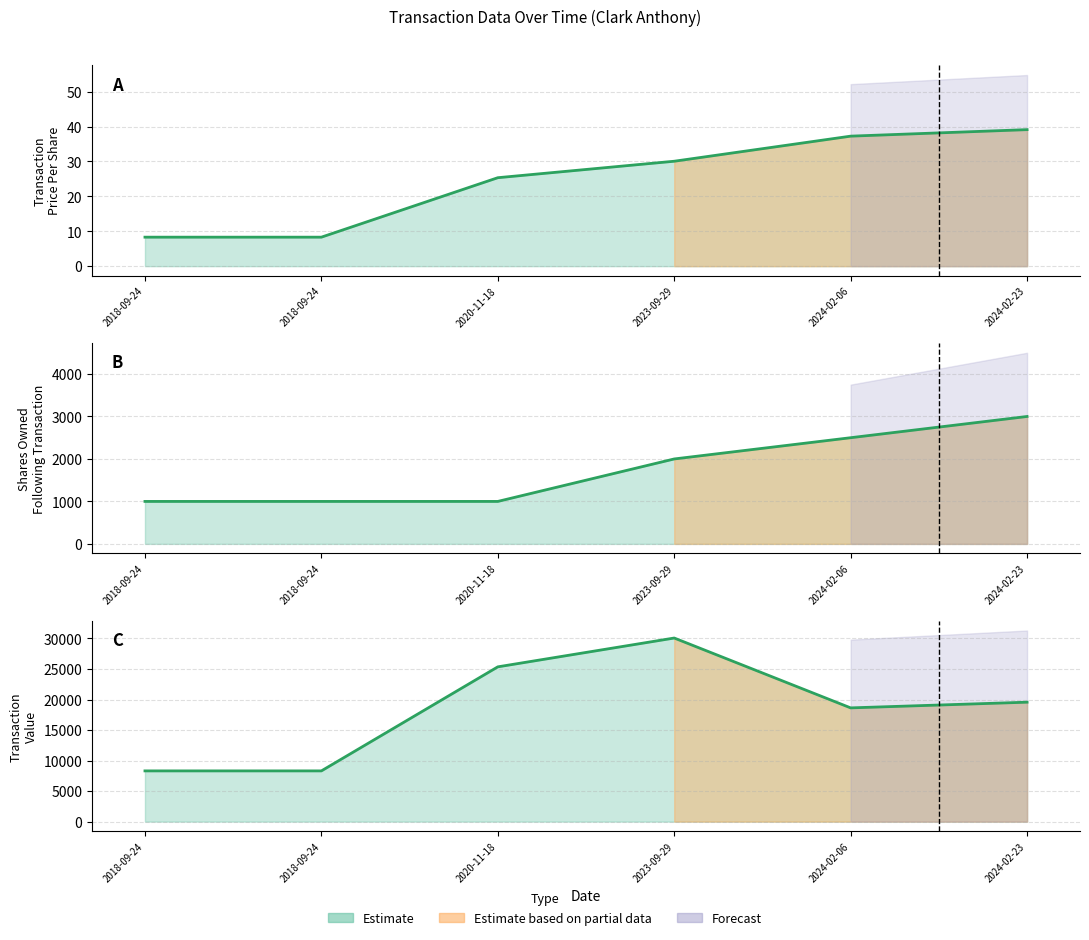

Reading left to right, what are all the values shown in this chart?

2018-09-24=8310	2018-09-24=8310	2020-11-18=25350	2023-09-29=30070	2024-02-06=18630	2024-02-23=19563